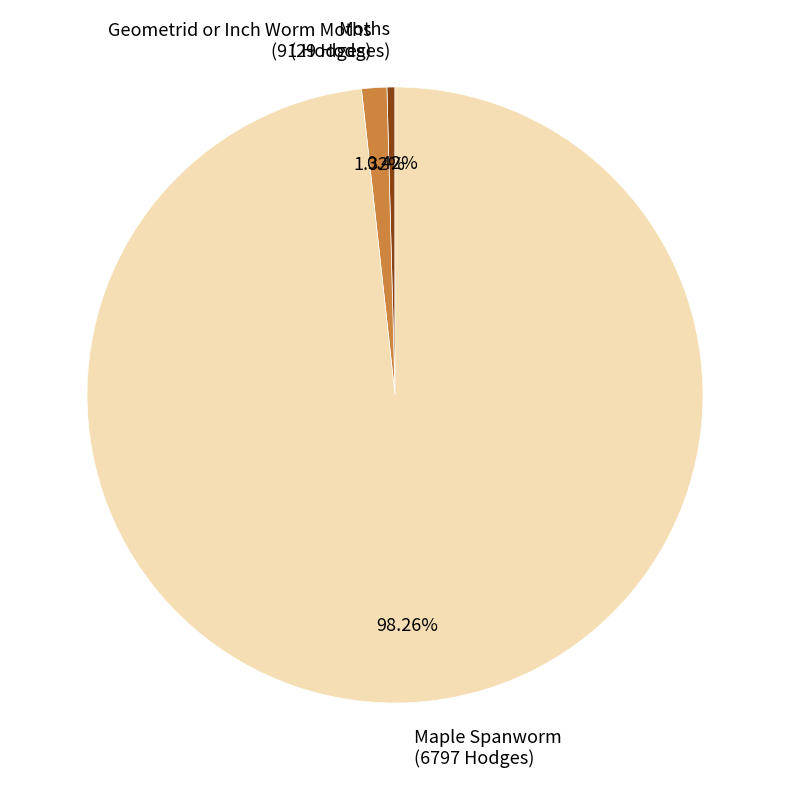

Which category has the biggest portion of the pie?

Maple Spanworm